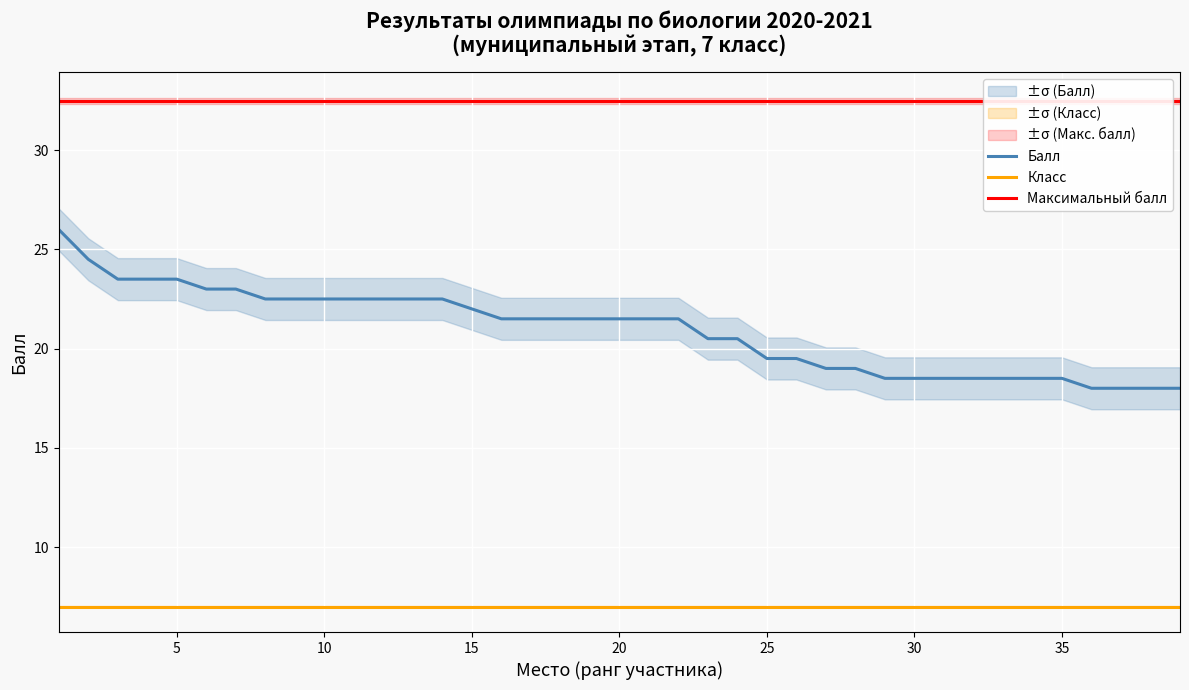

True or false: Класс and Максимальный балл cross at least once.

False